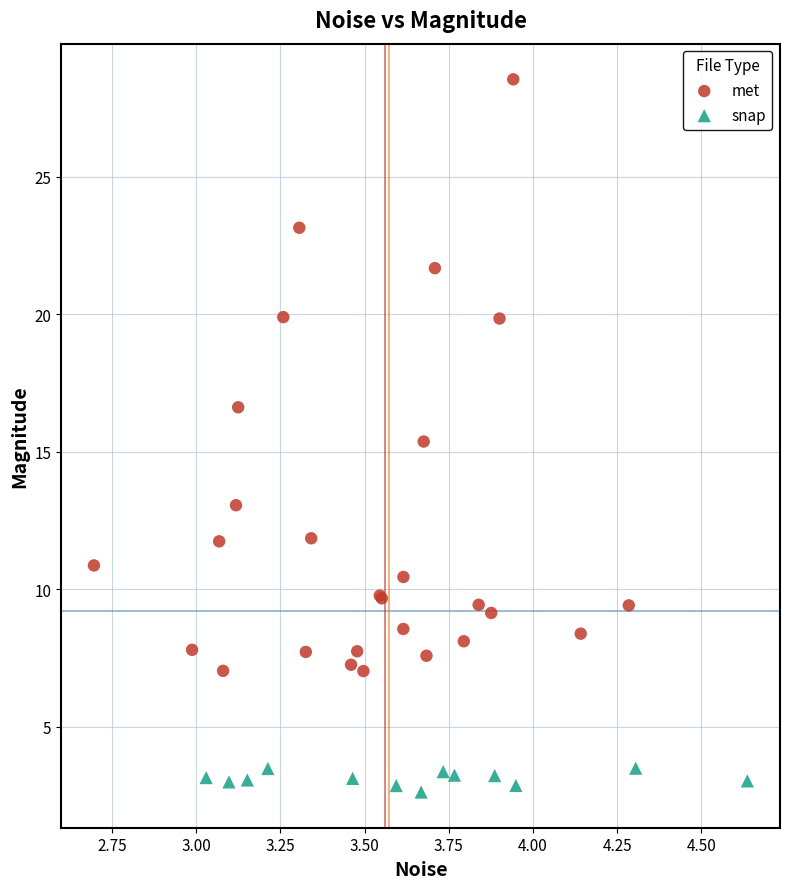

Which series contains the lowest Y value?

snap